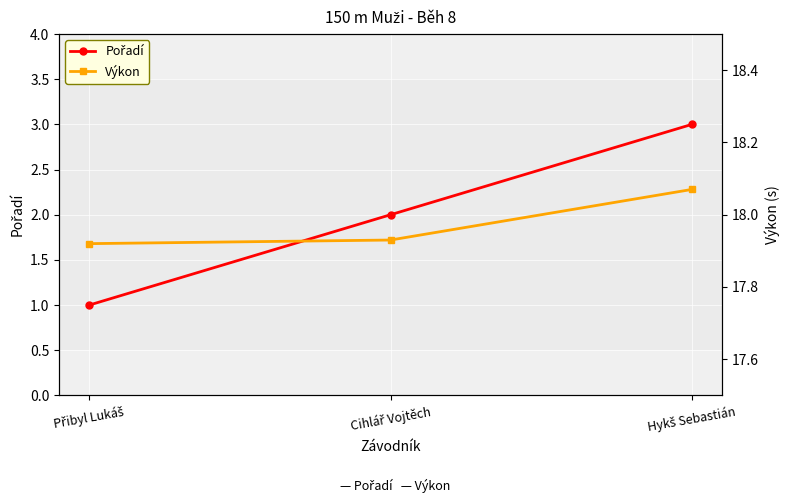

Which series changed the most between Cihlář Vojtěch and Hykš Sebastián?

Pořadí